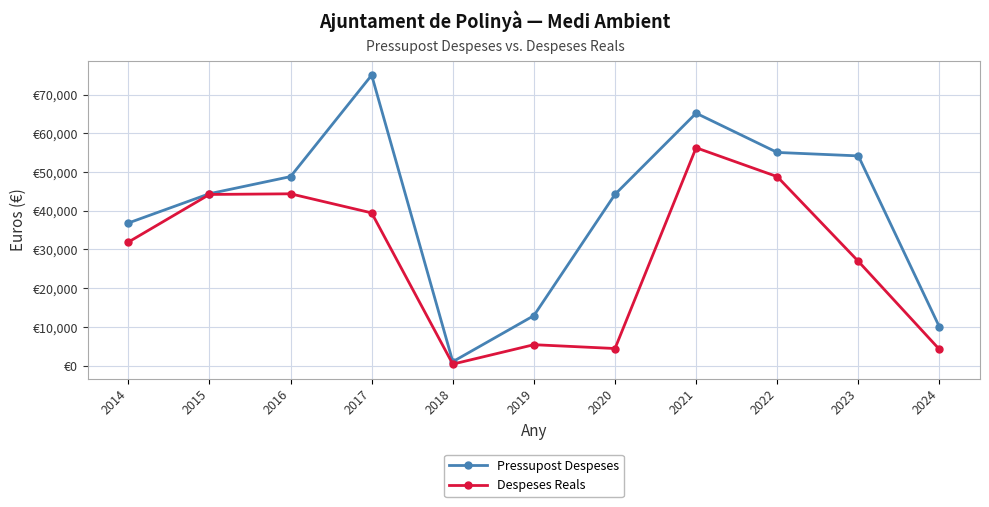

True or false: Pressupost Despeses has more than 1 interior local peaks.

True